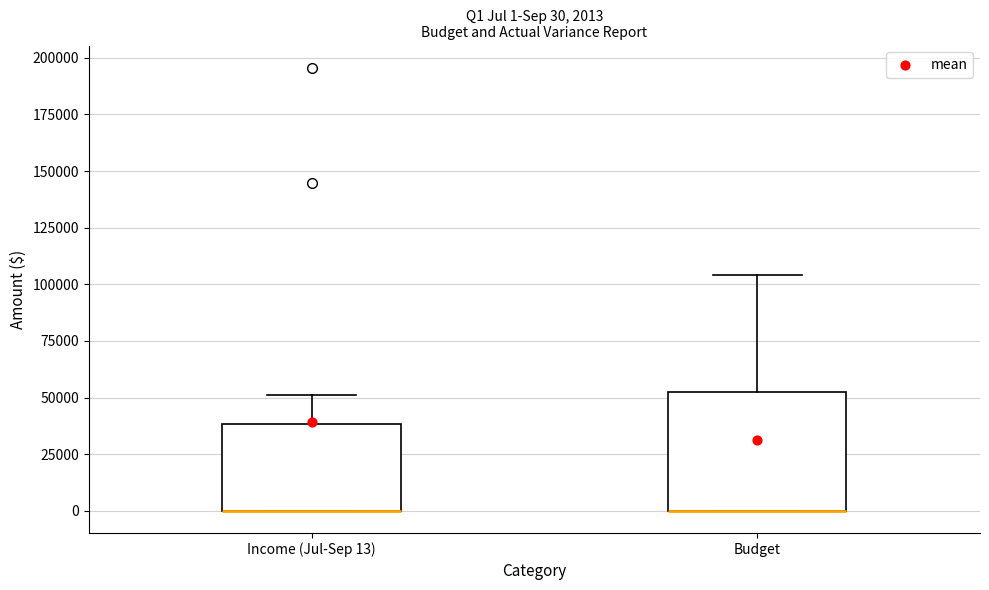

Which box is the tallest, from its lower edge to its upper edge?

Budget